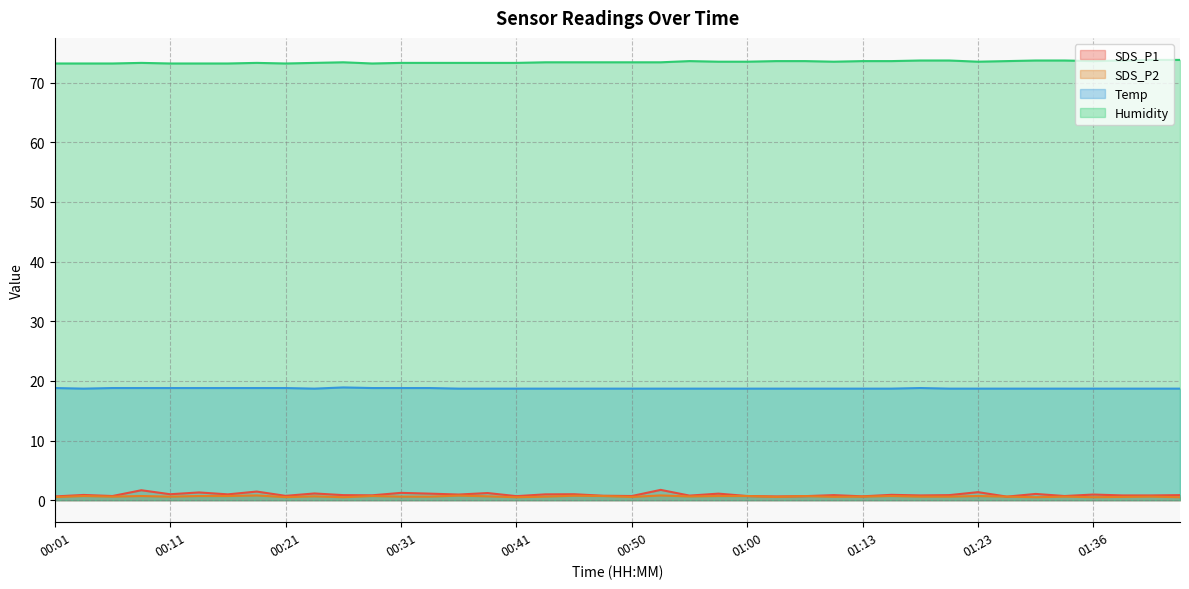

In Humidity, how many points are higher than both neighbors (excluding endpoints)?

4